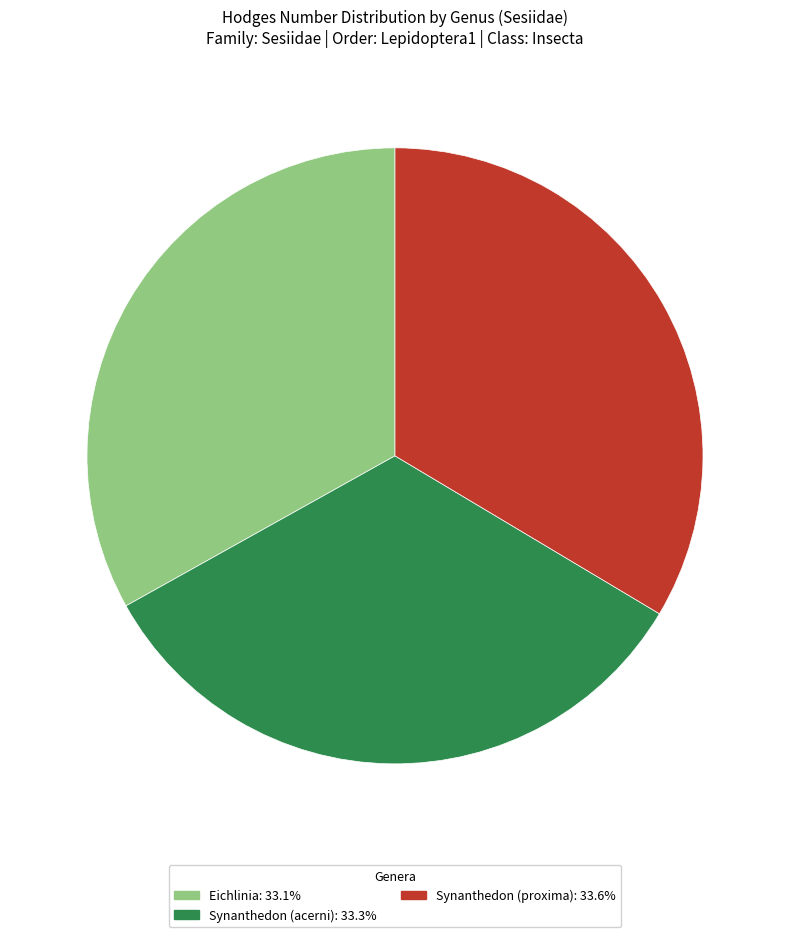

Do Synanthedon (acerni) and Synanthedon (proxima) together represent more than half of the pie?

Yes